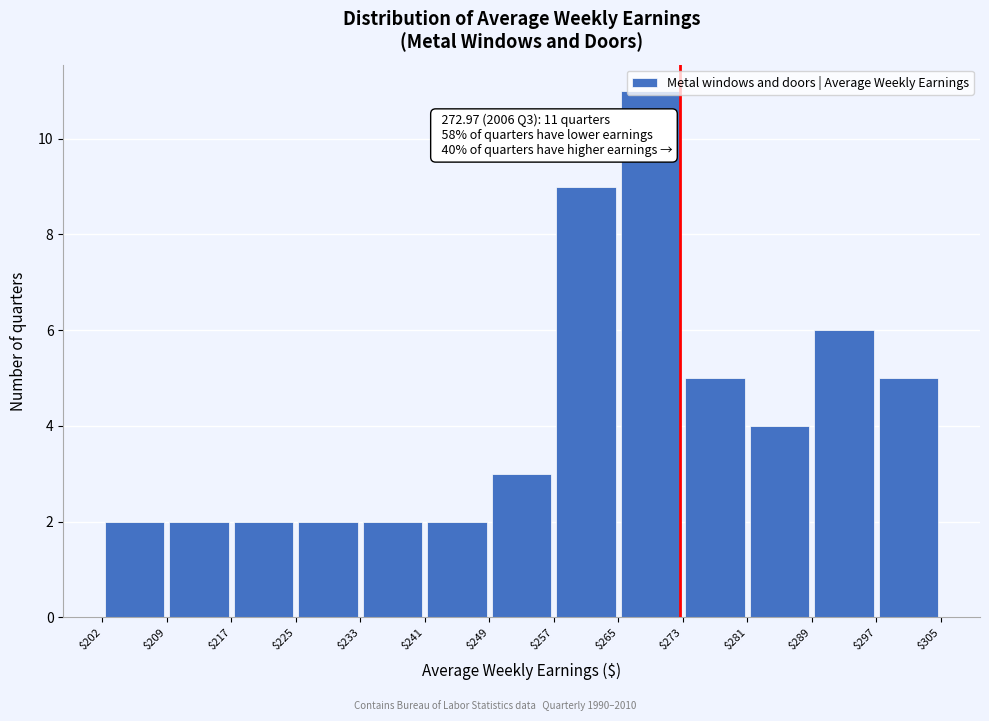

Over which range of the x-axis is the bar tallest?

$265 to $273